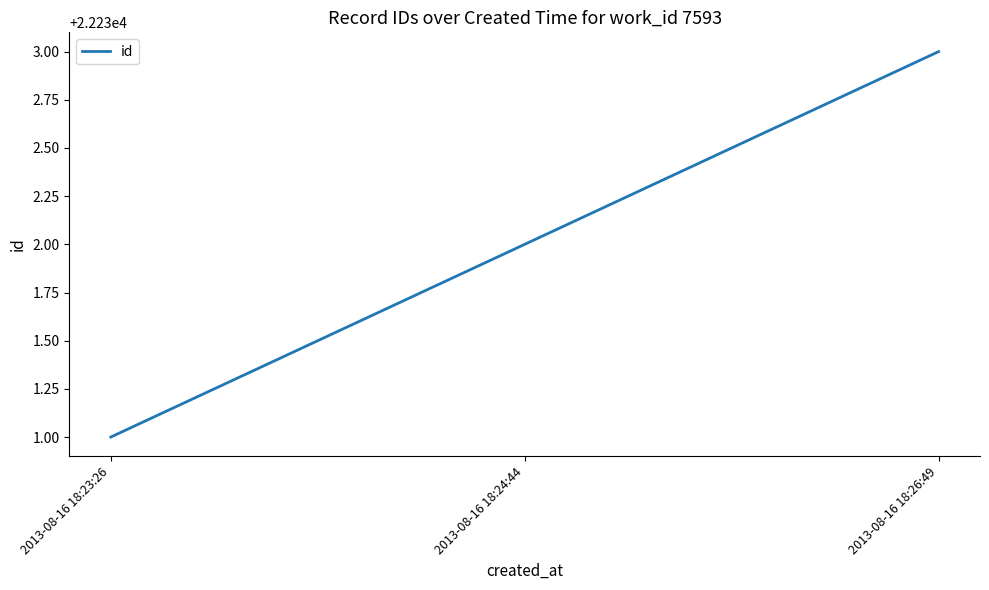

What is the difference between the values at 2013-08-16 18:26:49 and 2013-08-16 18:24:44?

1